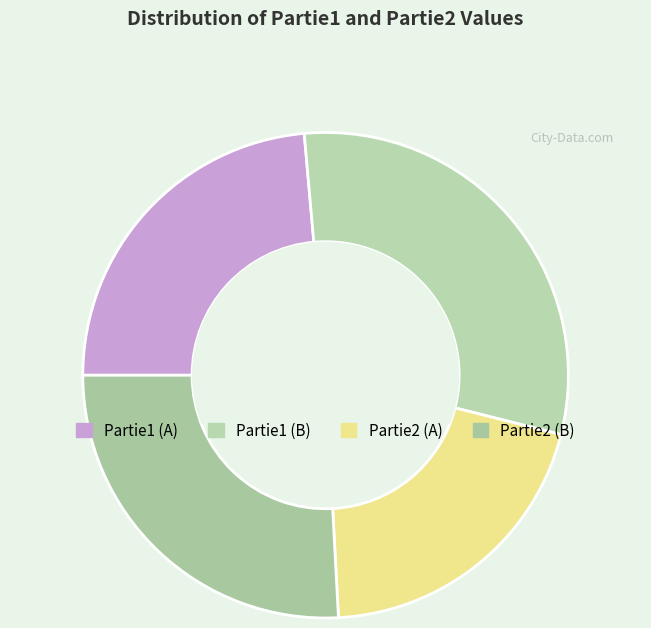

Is there any slice that represents more than half of the pie?

No